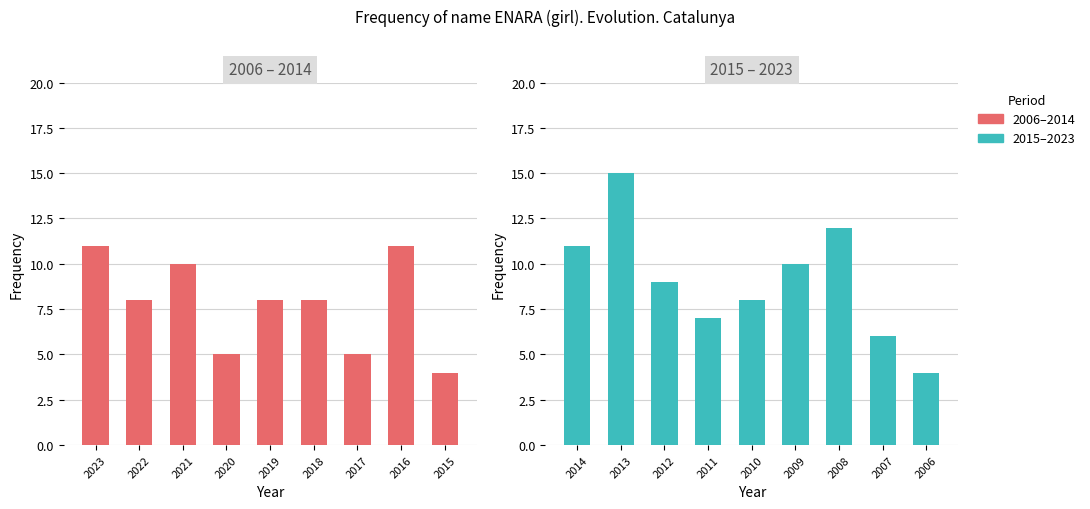

The 2006–2014 series shows 8 at 2020. True or false?

False